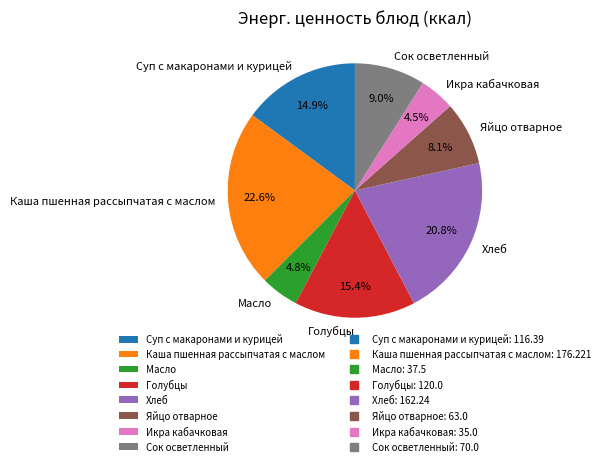

To the nearest percent, what portion does Каша пшенная рассыпчатая с маслом represent?

23%